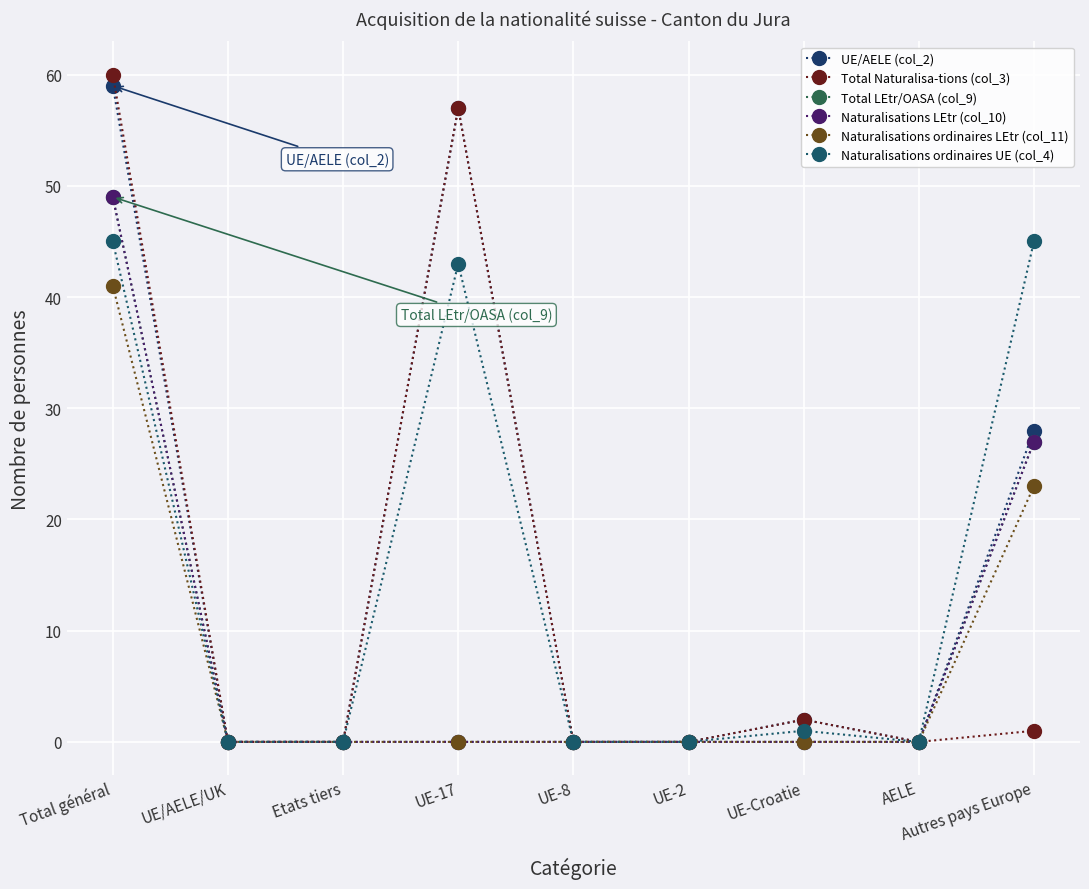

How many lines are shown in the chart?

6